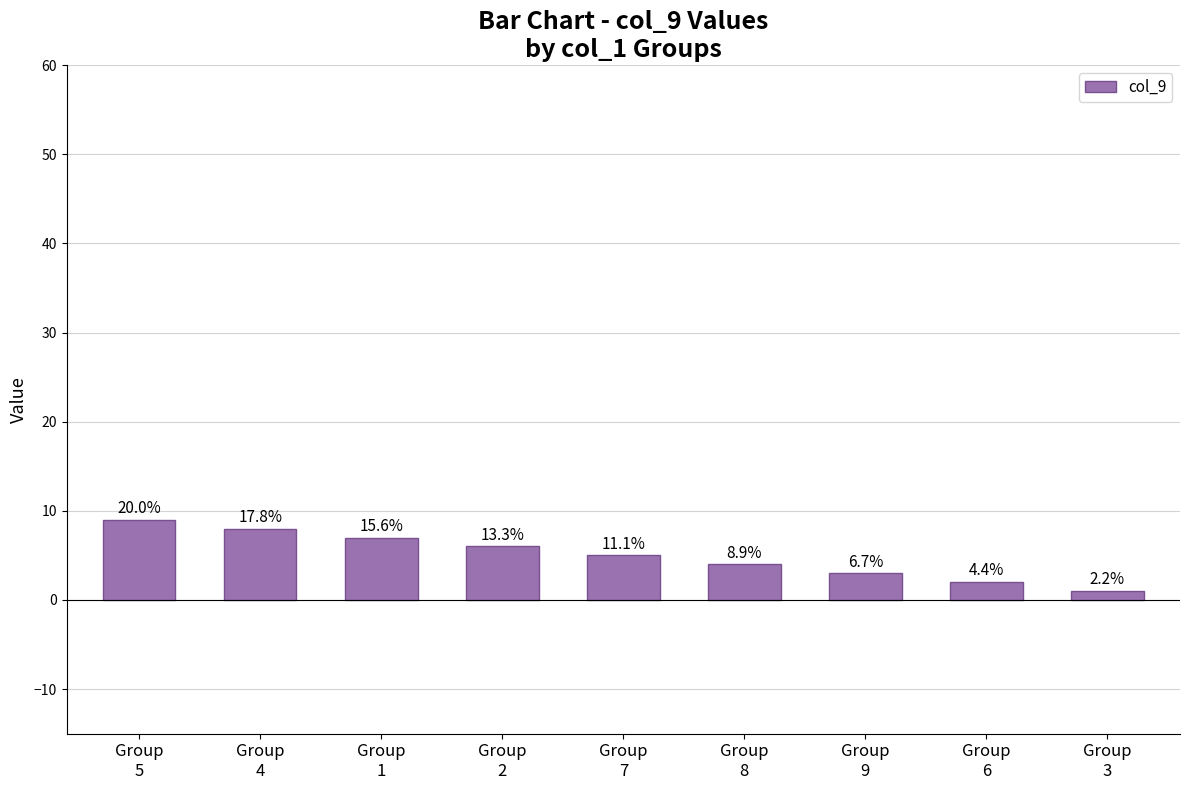

True or false: the data shows 8 at Group
4.

True